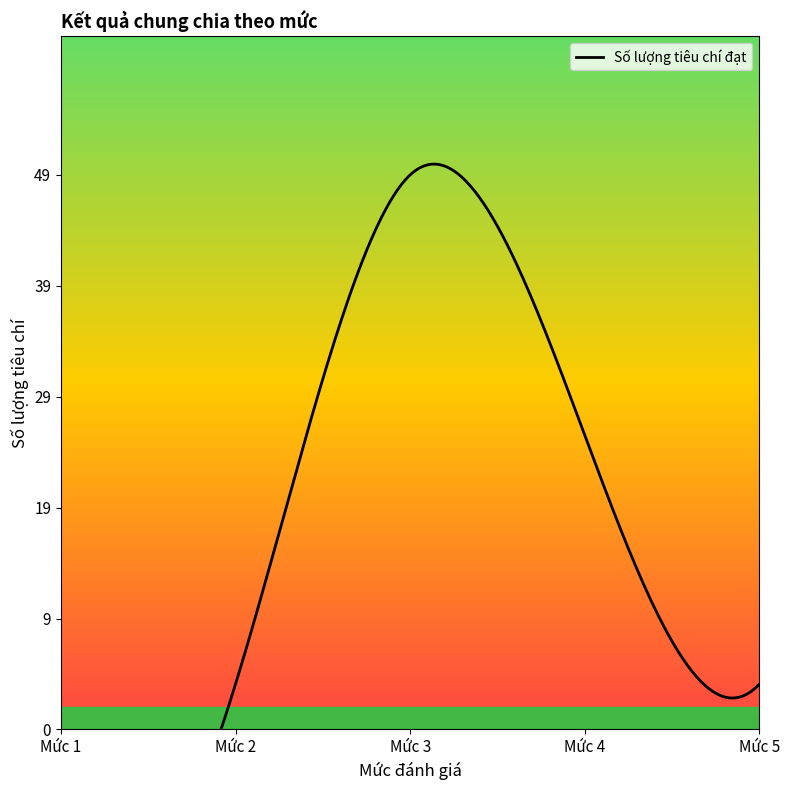

What is the ratio of the value at Mức 4 to the value at Mức 3?

0.5